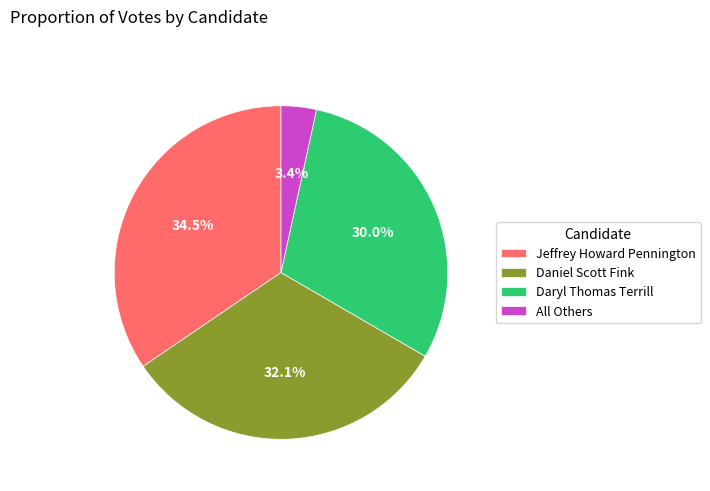

The Jeffrey Howard Pennington slice represents 28% of the pie. True or false?

False